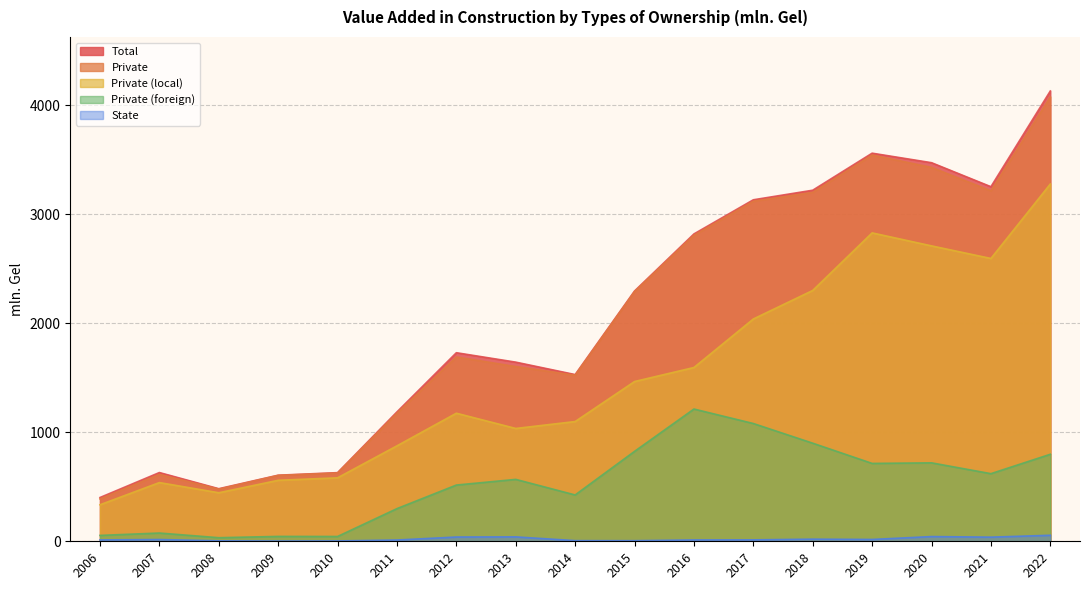

The value of Total at 2014 is 561.8. True or false?

False